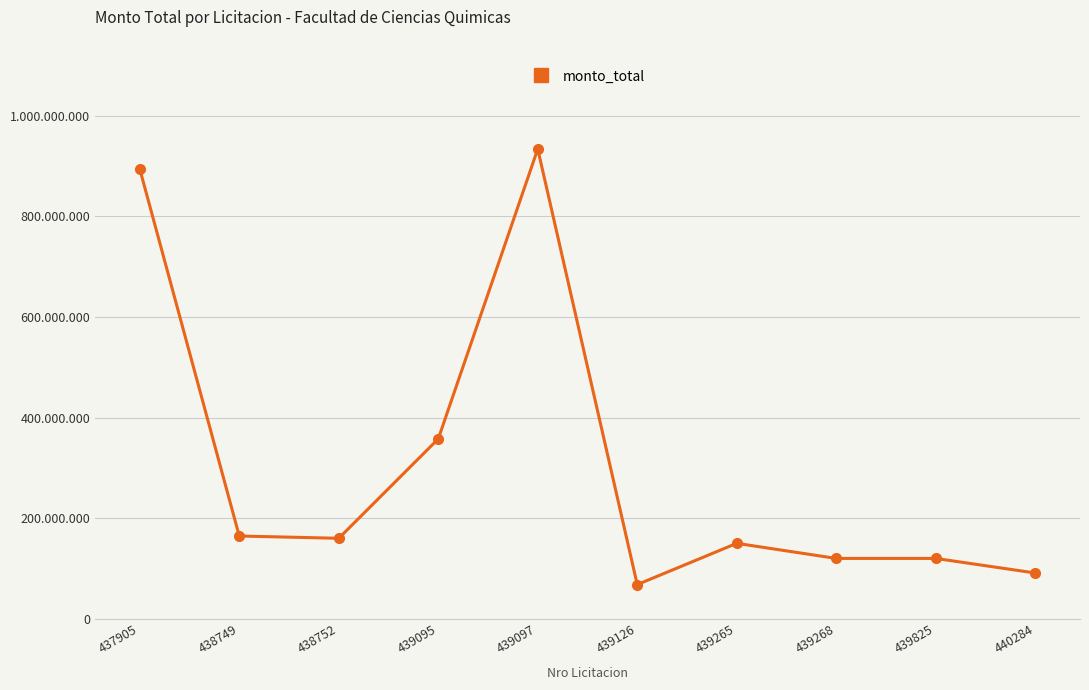

Does the chart have visible grid lines?

Yes